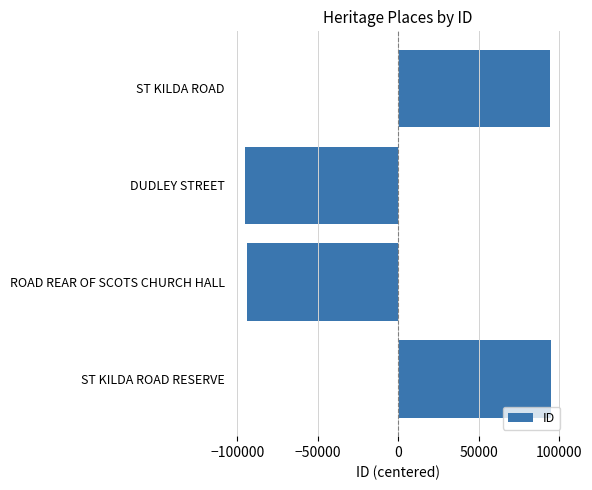

What is the change in value from ST KILDA ROAD to ROAD REAR OF SCOTS CHURCH HALL?

-187943